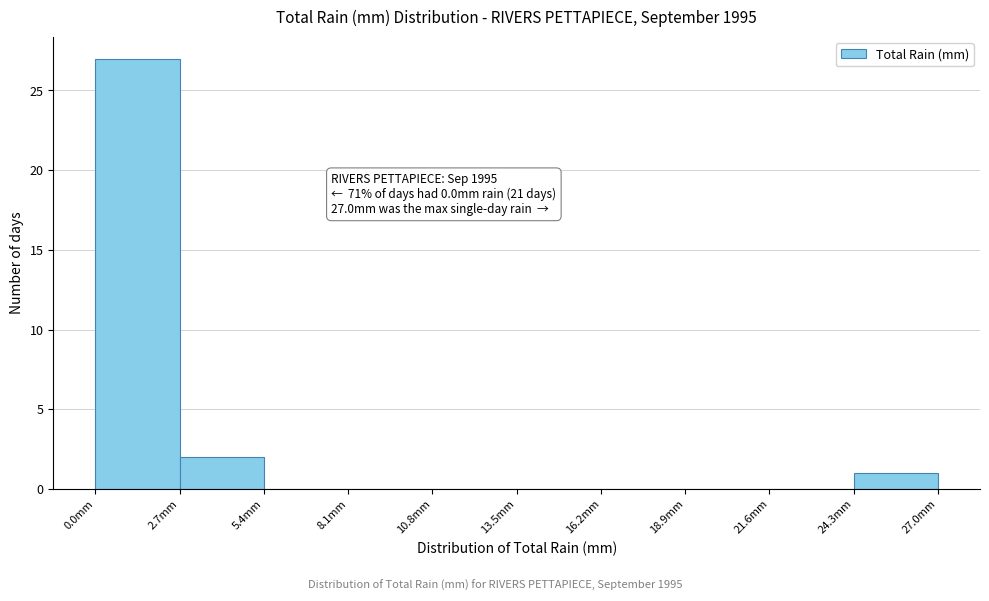

Which range on the x-axis has the tallest bar?

0.0 to 2.7